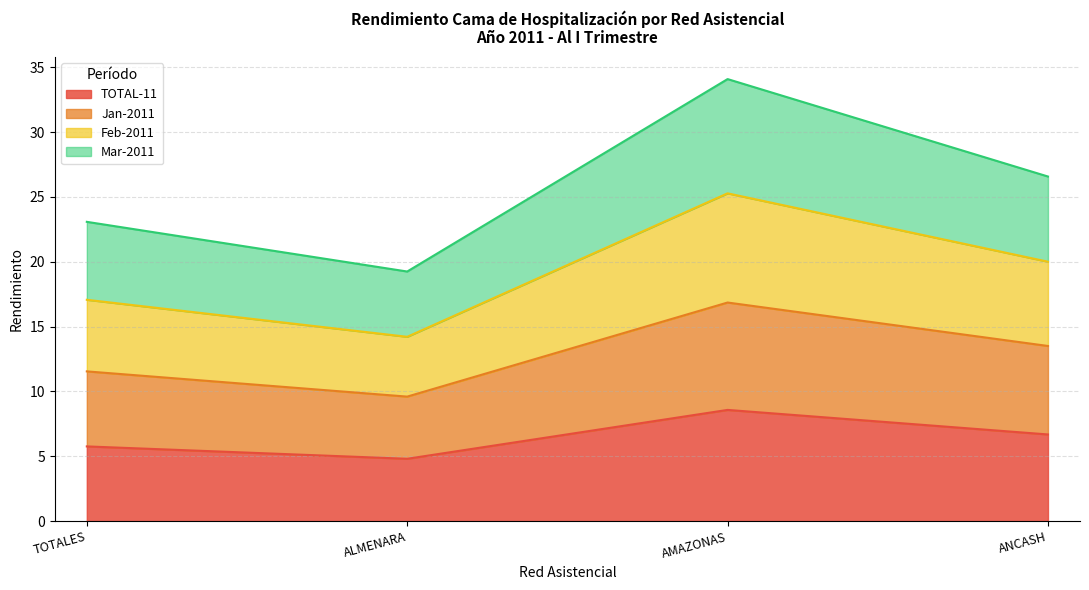

Where does the Jan-2011 series first go above 13?

AMAZONAS